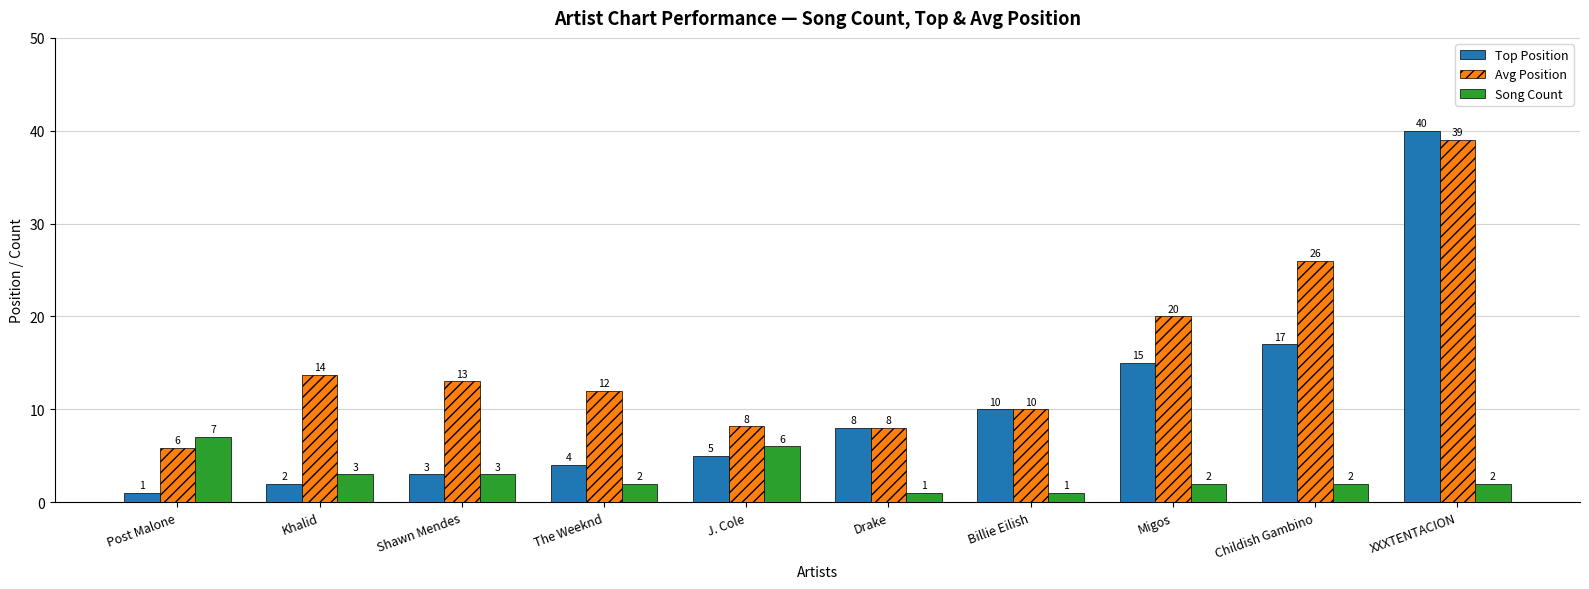

Rank the series at XXXTENTACION from highest to lowest value.

Top Position, Avg Position, Song Count